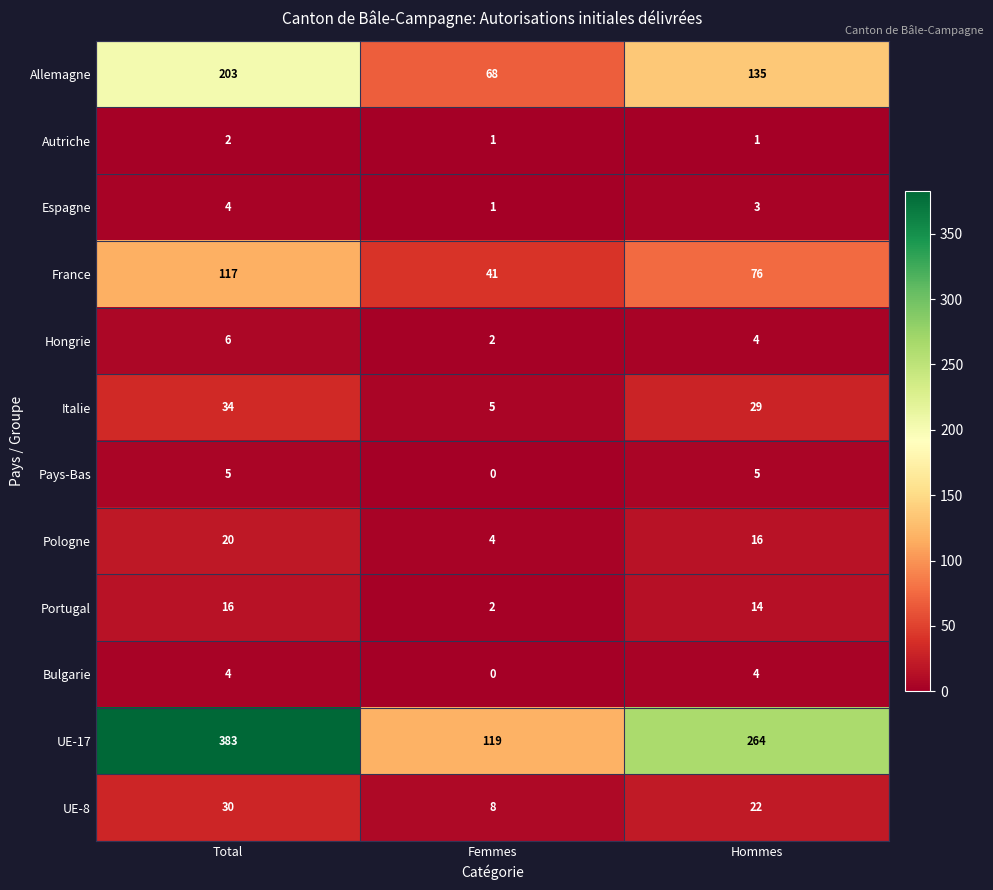

What is the difference between the Bulgarie values at Femmes and Total?

4